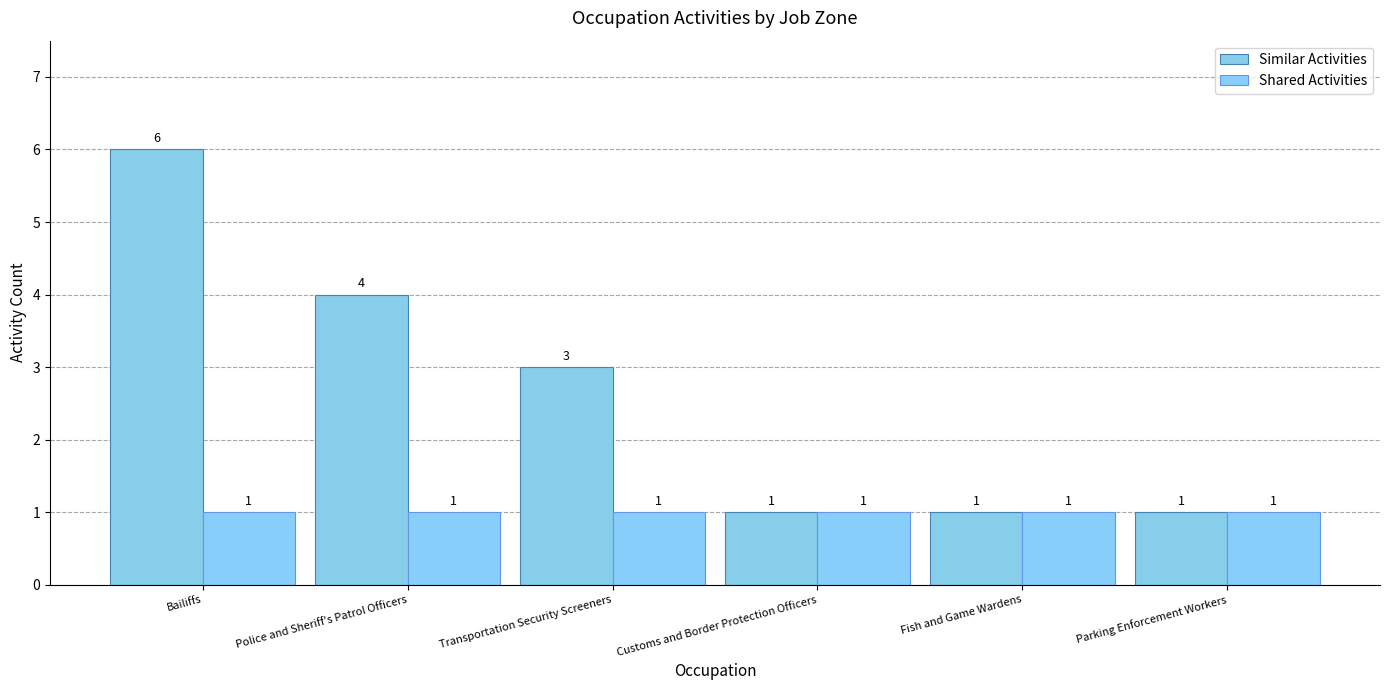

What is the average value of the Similar Activities series?

3